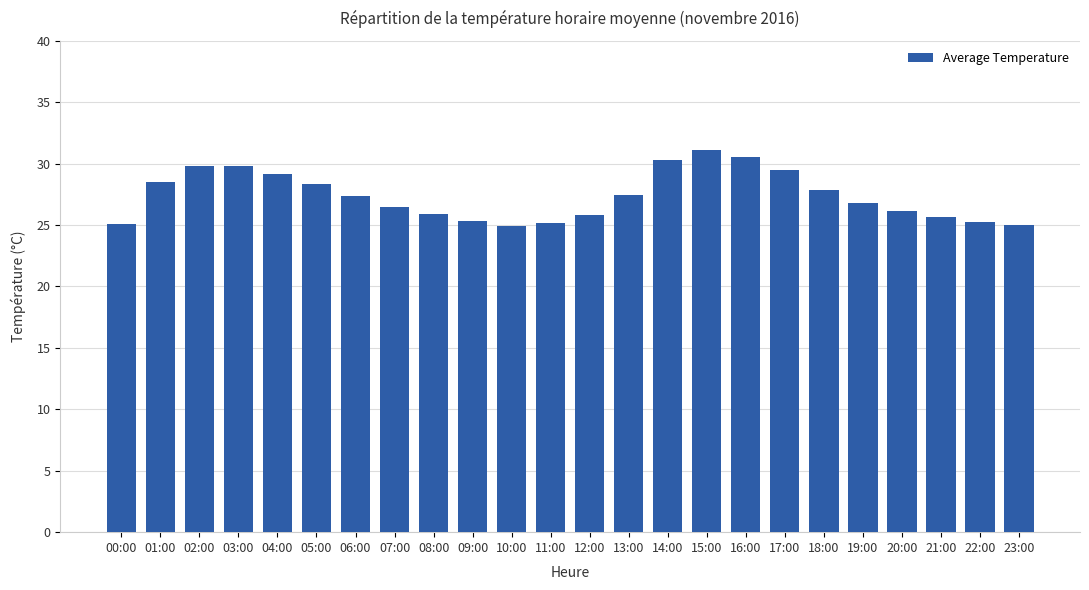

What position from the left is 20:00?

21